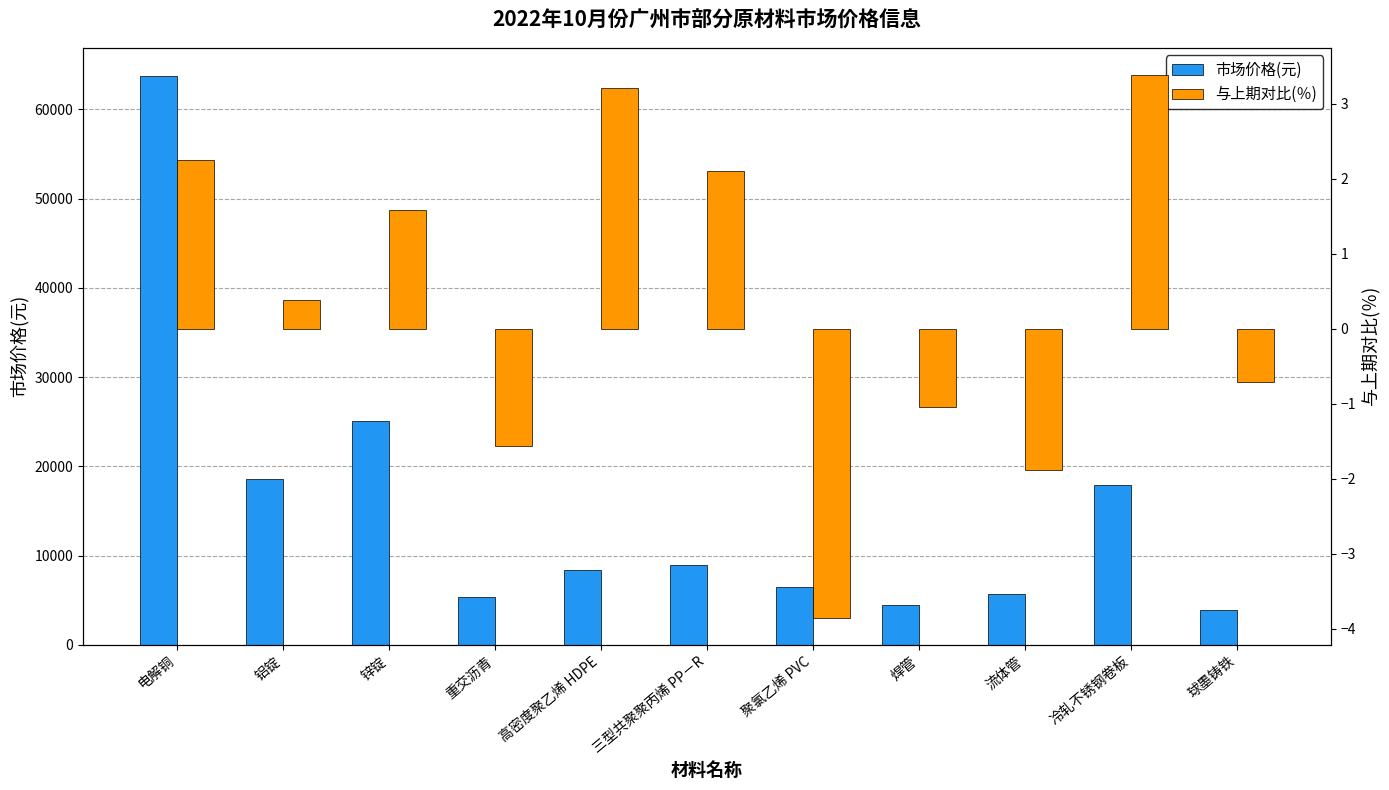

What is the difference between the maximum and minimum values in the 市场价格(元) series?

59826.1